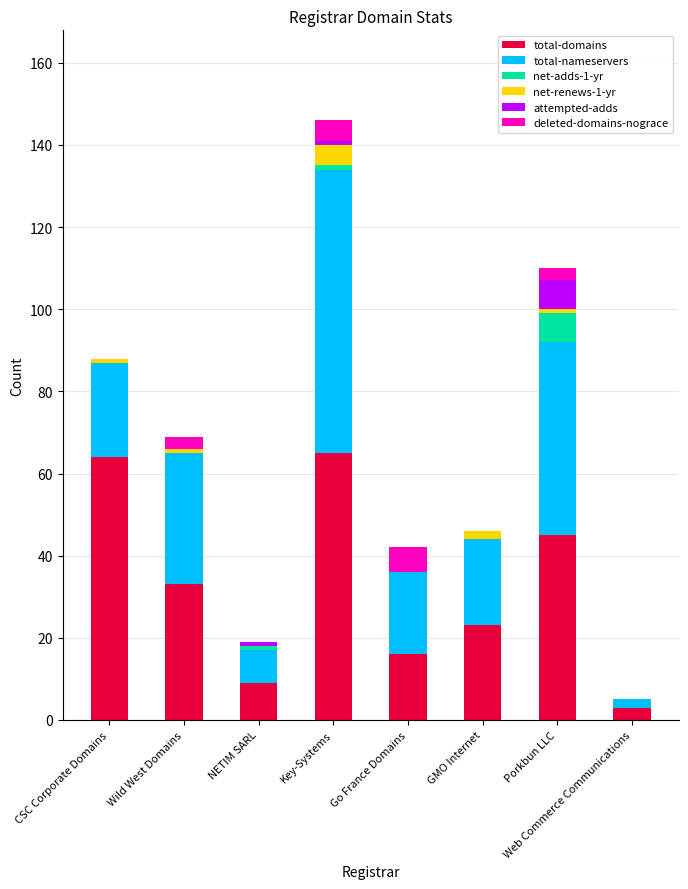

What is the highest value of the total-domains series?

65